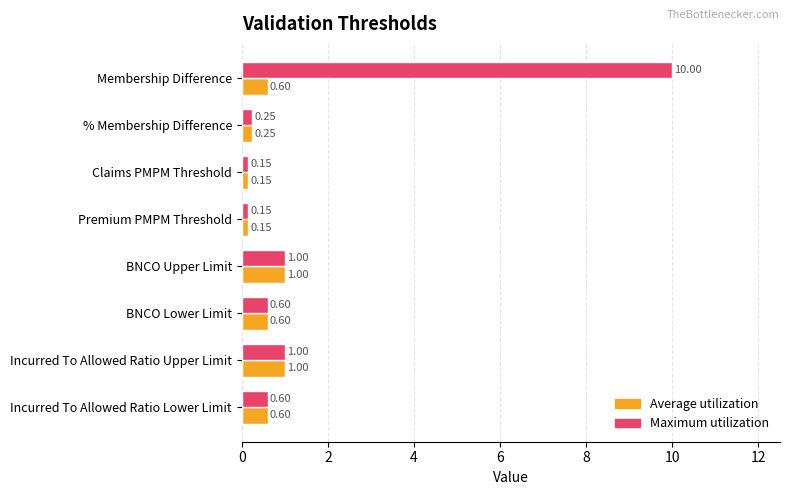

List the series in order of their peak value, lowest first.

Average utilization, Maximum utilization